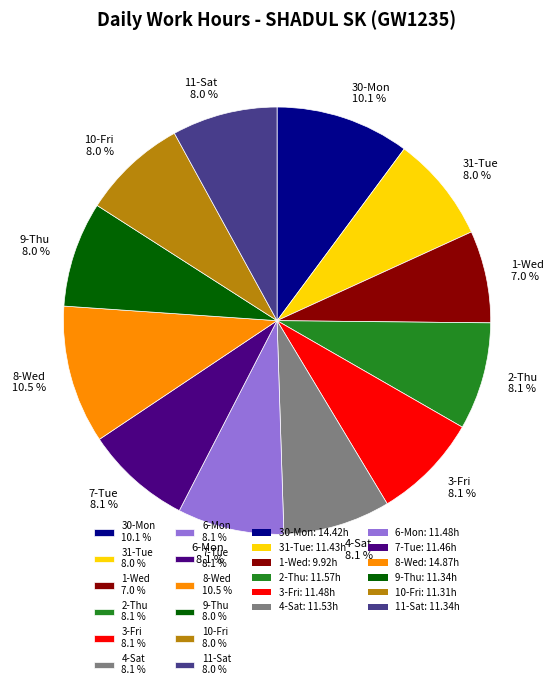

Does any single category account for the majority?

No